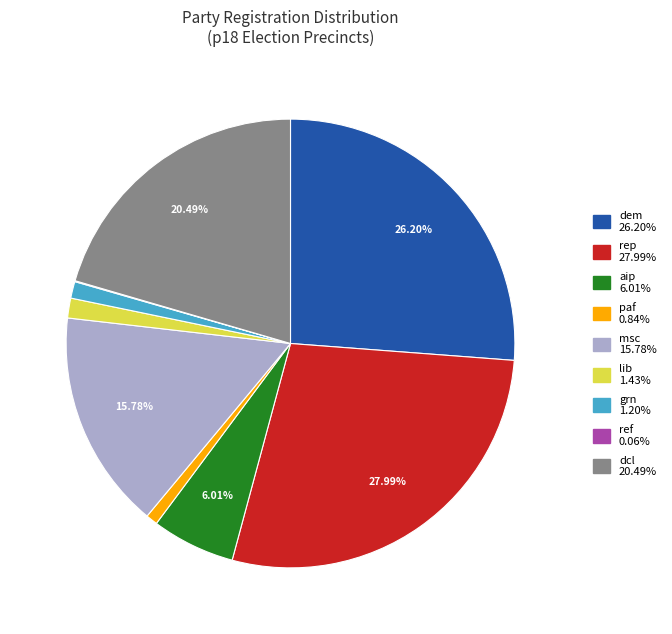

Is there a majority slice in this chart?

No